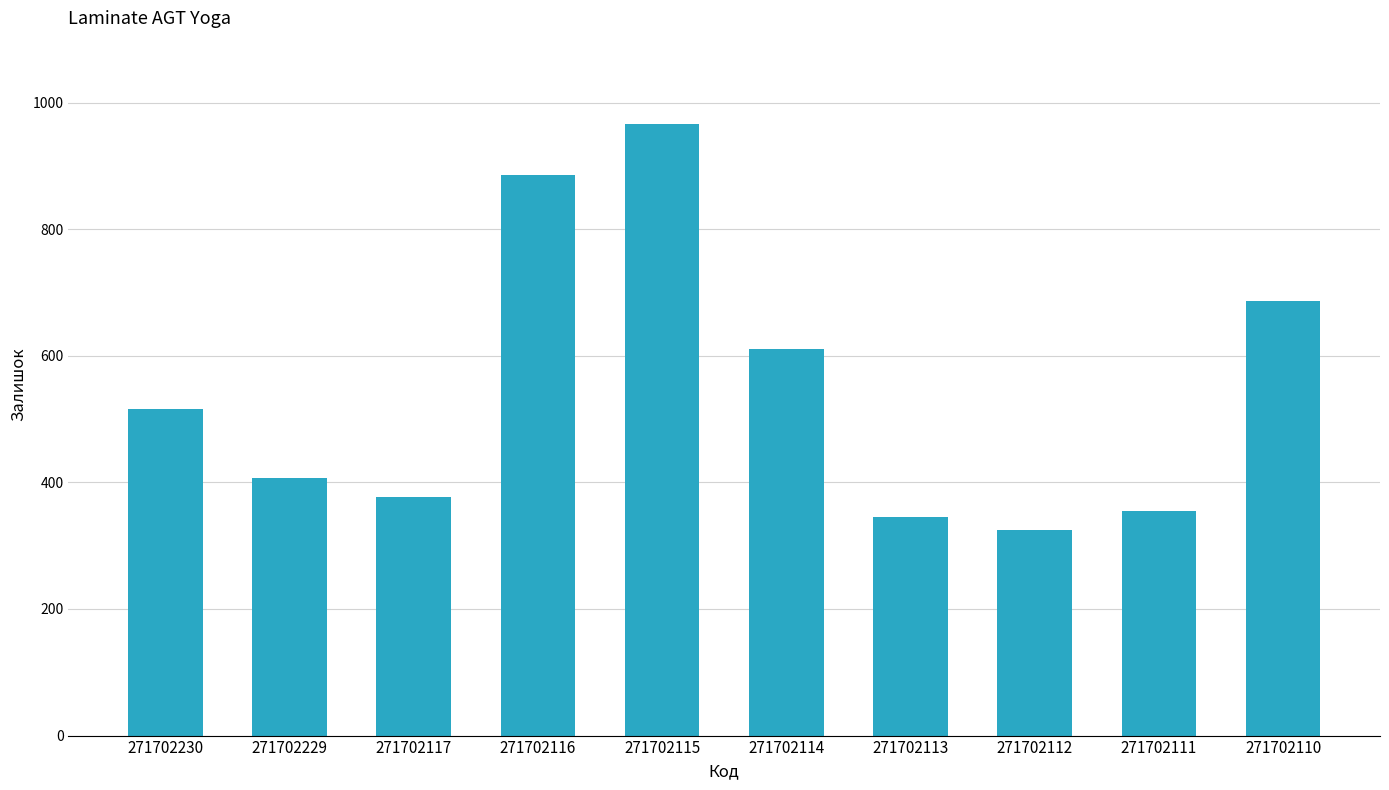

True or false: the data shows 377 at 271702117.

True